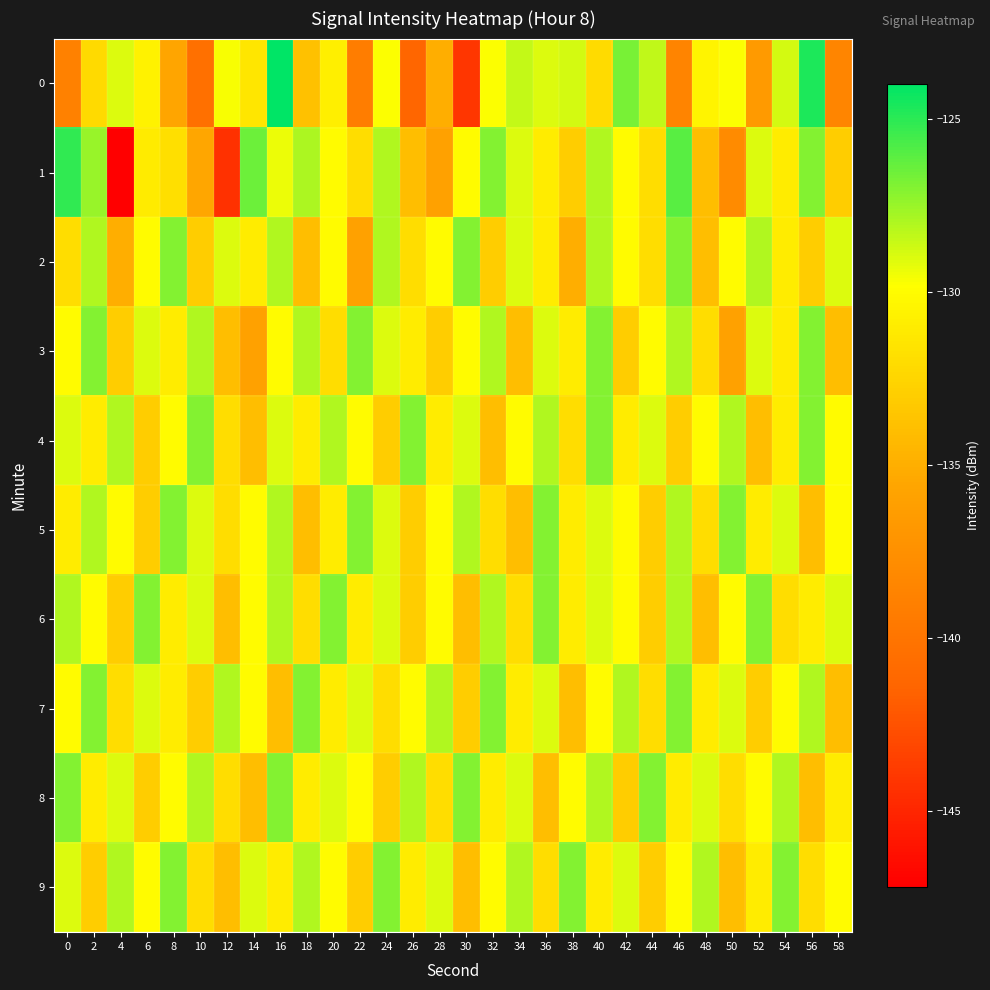

List the series in order of their peak value, lowest first.

2, 3, 4, 5, 6, 7, 8, 9, 1, 0